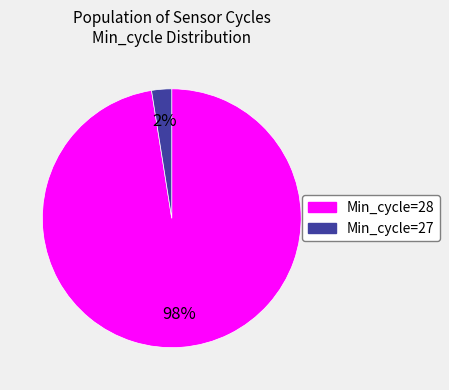

Is there any slice that represents more than half of the pie?

Yes